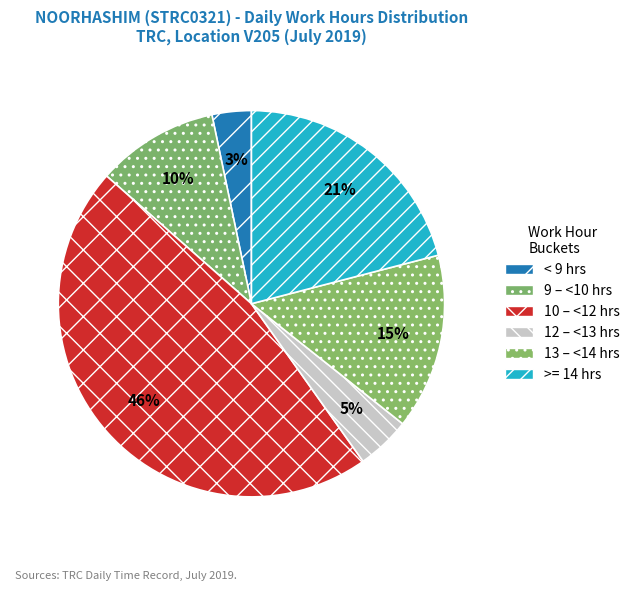

Is there a majority slice in this chart?

No